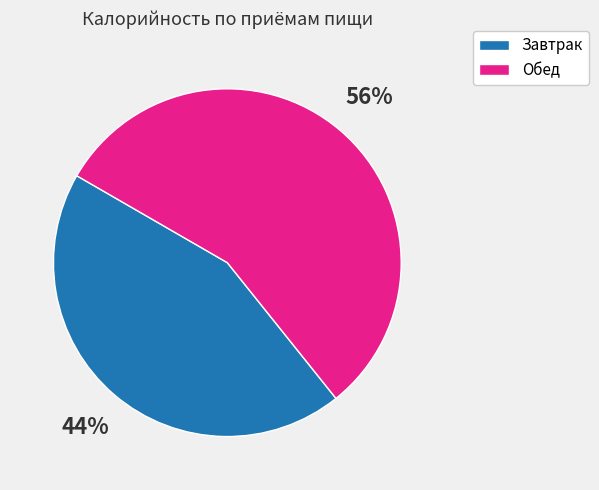

How many segments does this pie chart have?

2